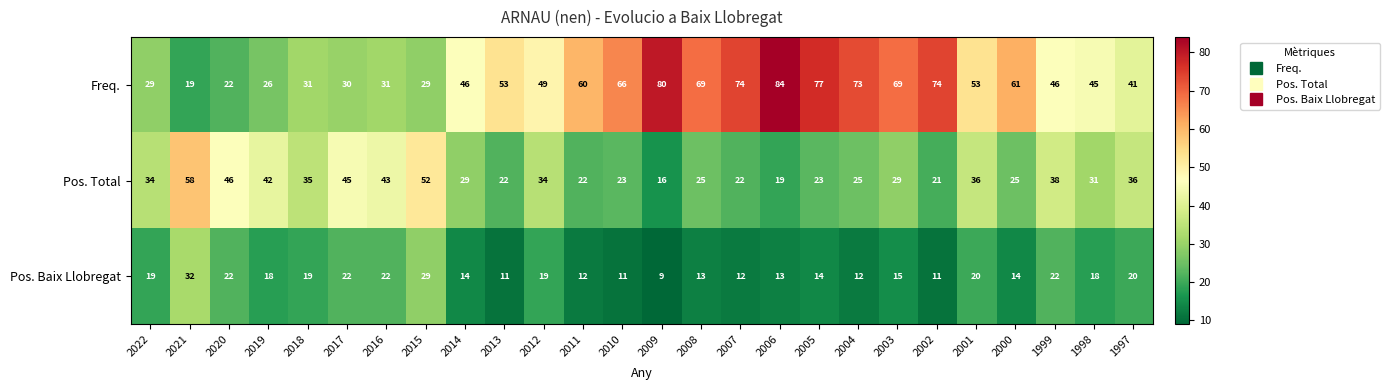

What is the difference between the maximum and minimum values in the Pos. Total series?

42